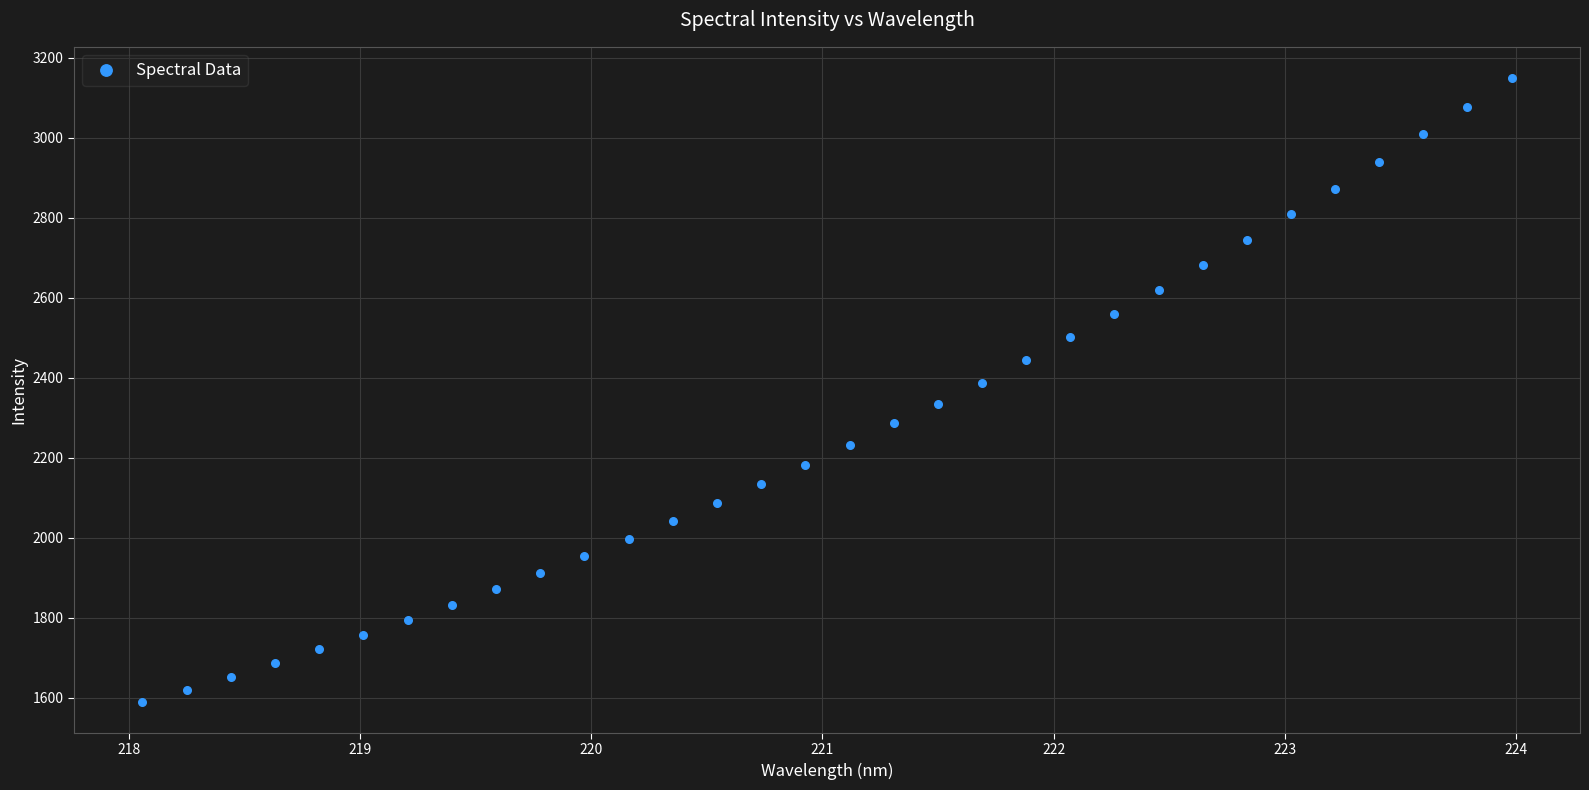

What is the range of X values (max minus min)?

5.9